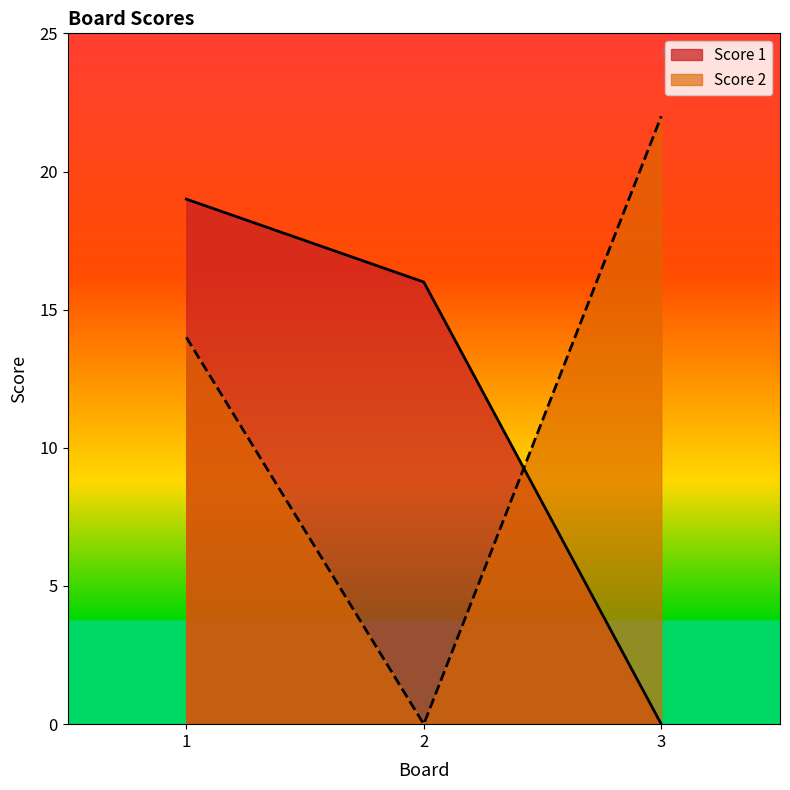

What is the spread (max minus min) of values at 3?

22